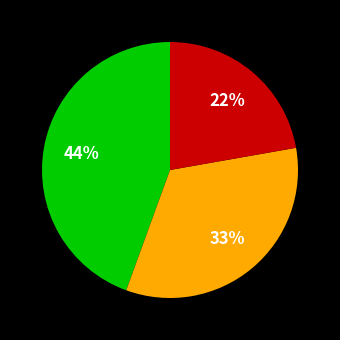

Is there any slice that represents more than half of the pie?

No